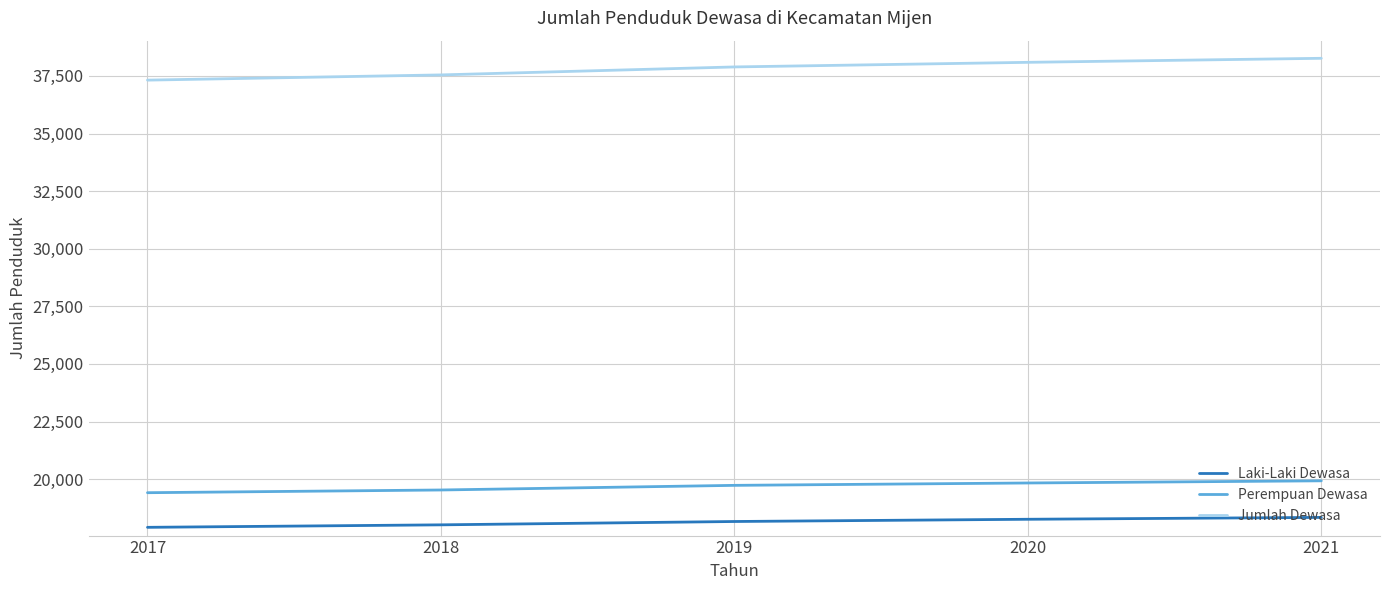

True or false: Perempuan Dewasa and Jumlah Dewasa cross at least once.

False